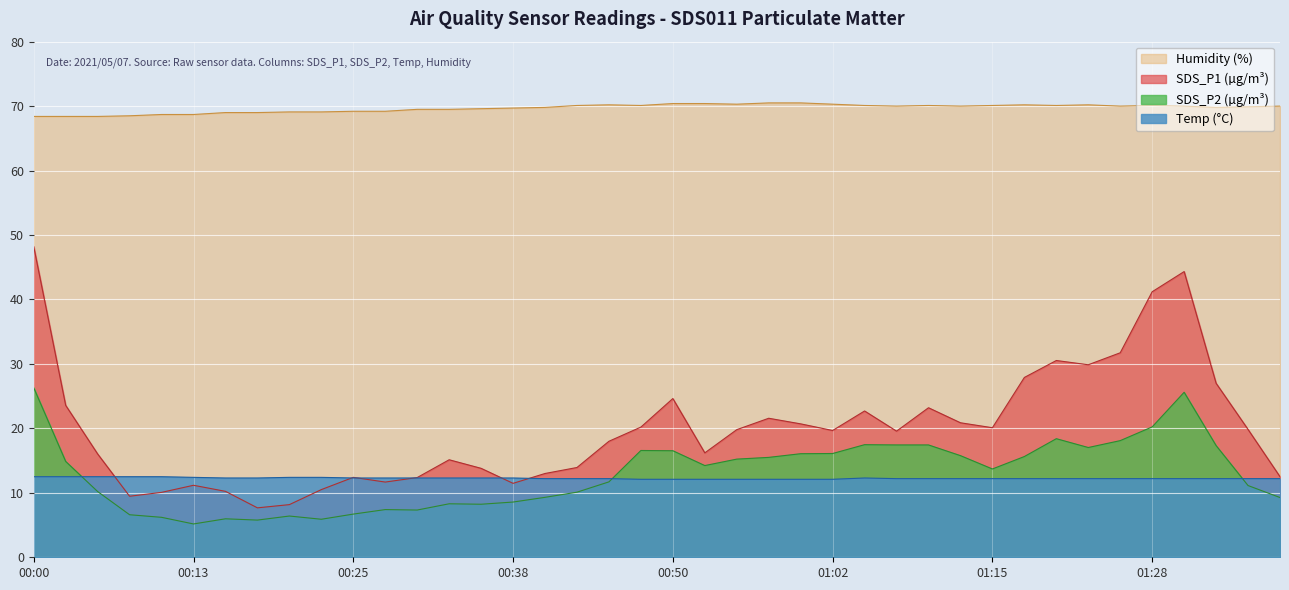

In SDS_P2, how many points are lower than both neighbors (excluding endpoints)?

8